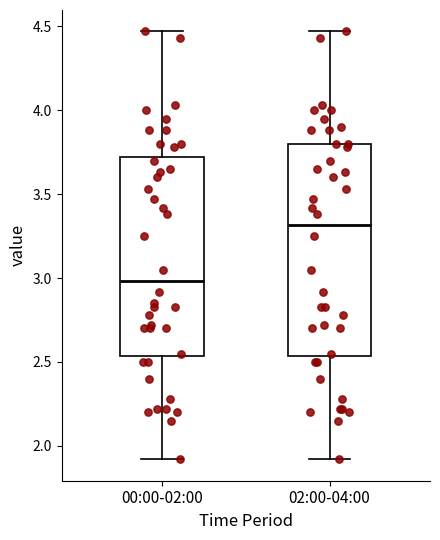

Comparing the boxes themselves (not the whiskers), which one is the tallest?

02:00-04:00